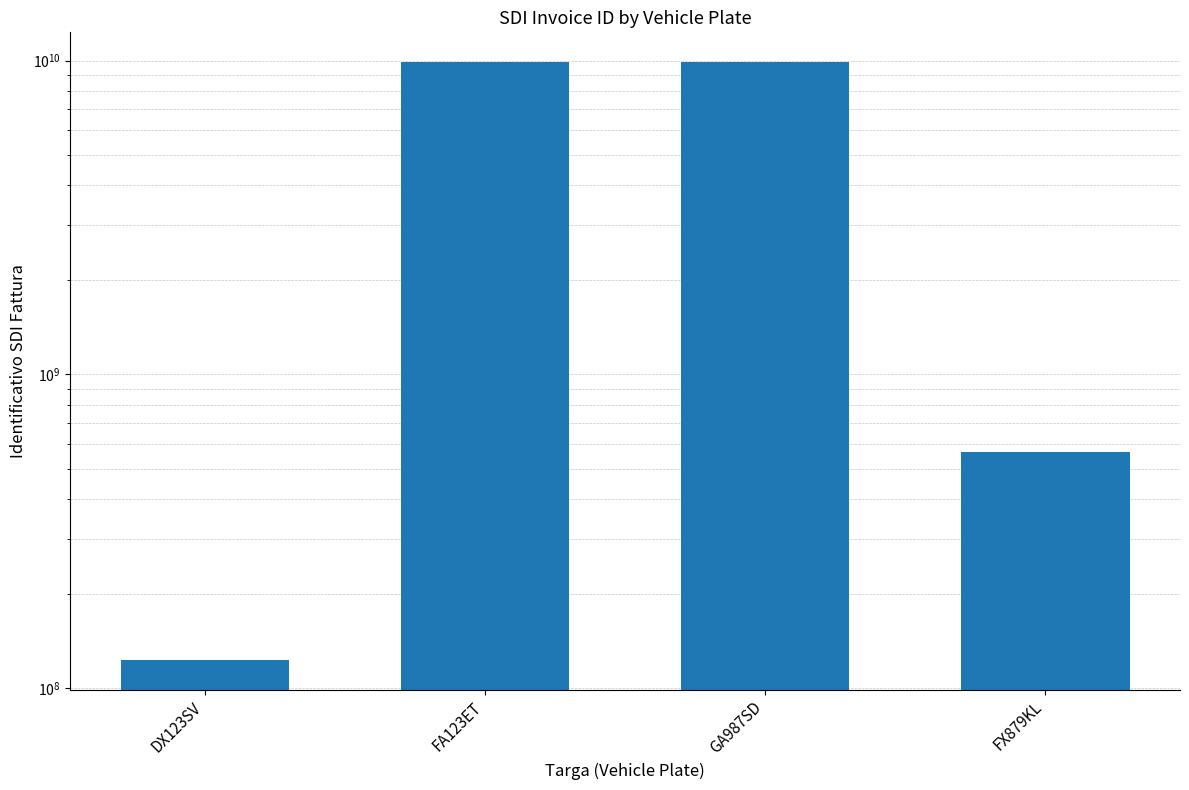

Reading left to right, list all the values displayed in this chart.

123456789	9876543210	9876543210	568125743